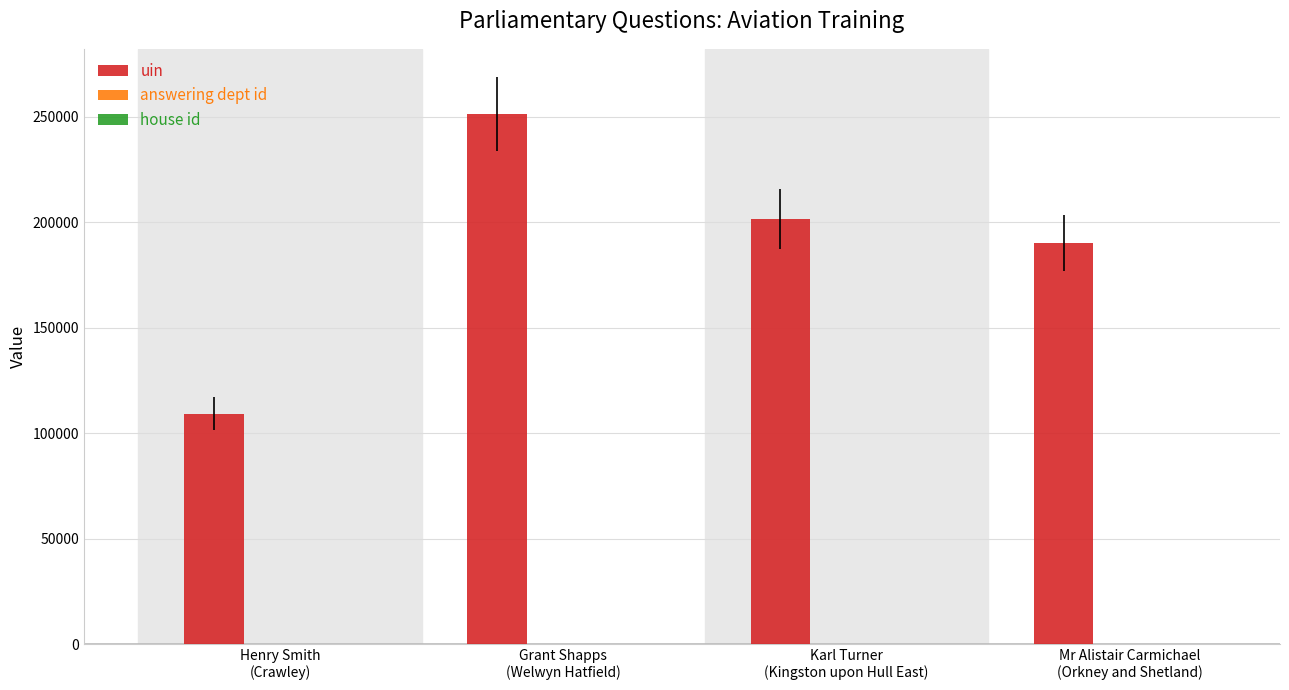

What is the greatest value displayed?

251276.0